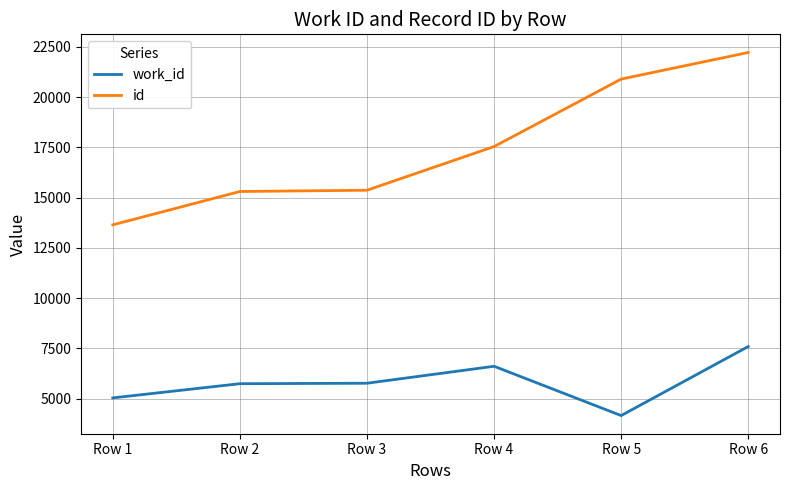

Which series changed the most between Row 1 and Row 6?

id